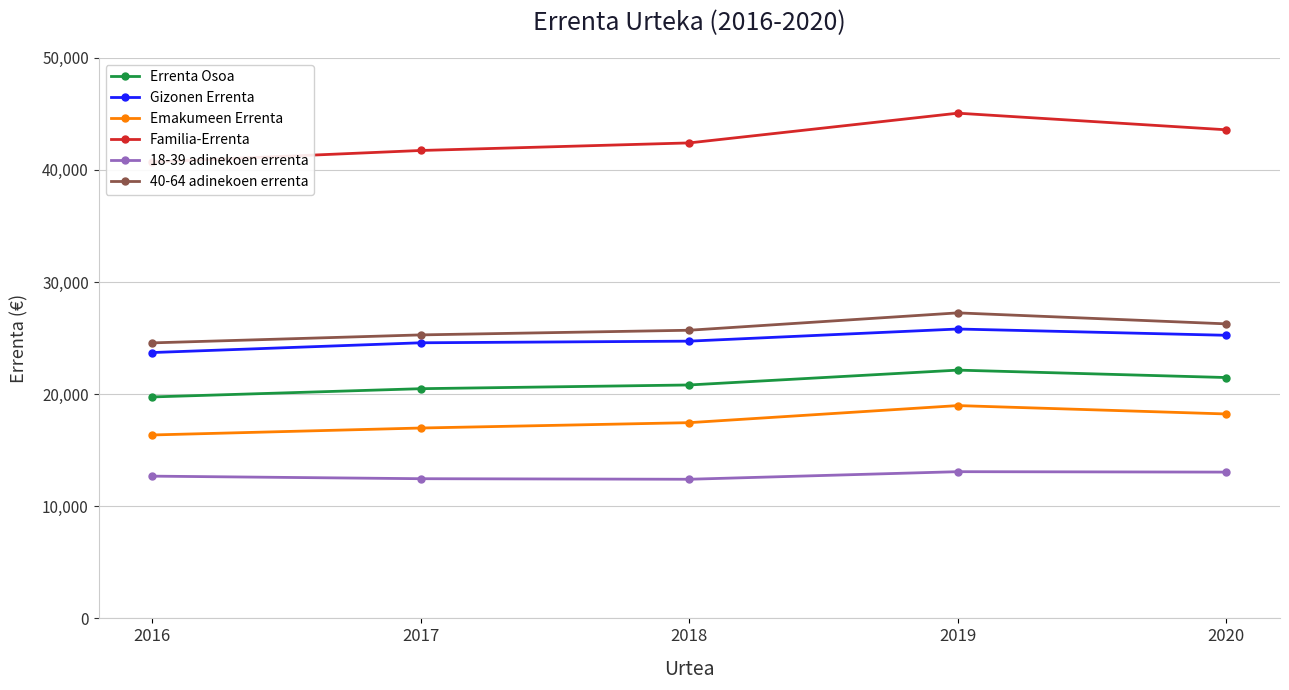

Is this an area chart (filled region under the line)?

No